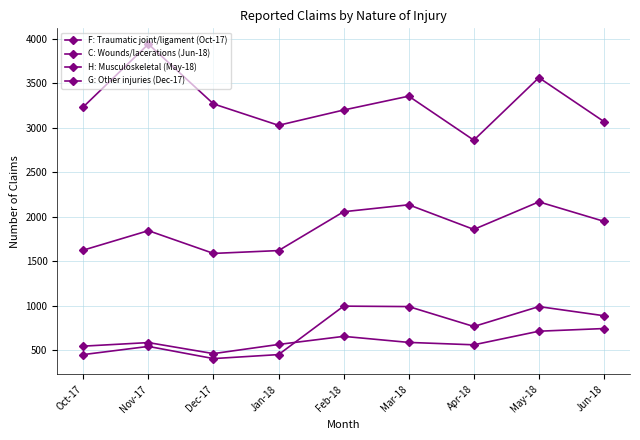

At which category does the chart reach its peak across all series?

Nov-17